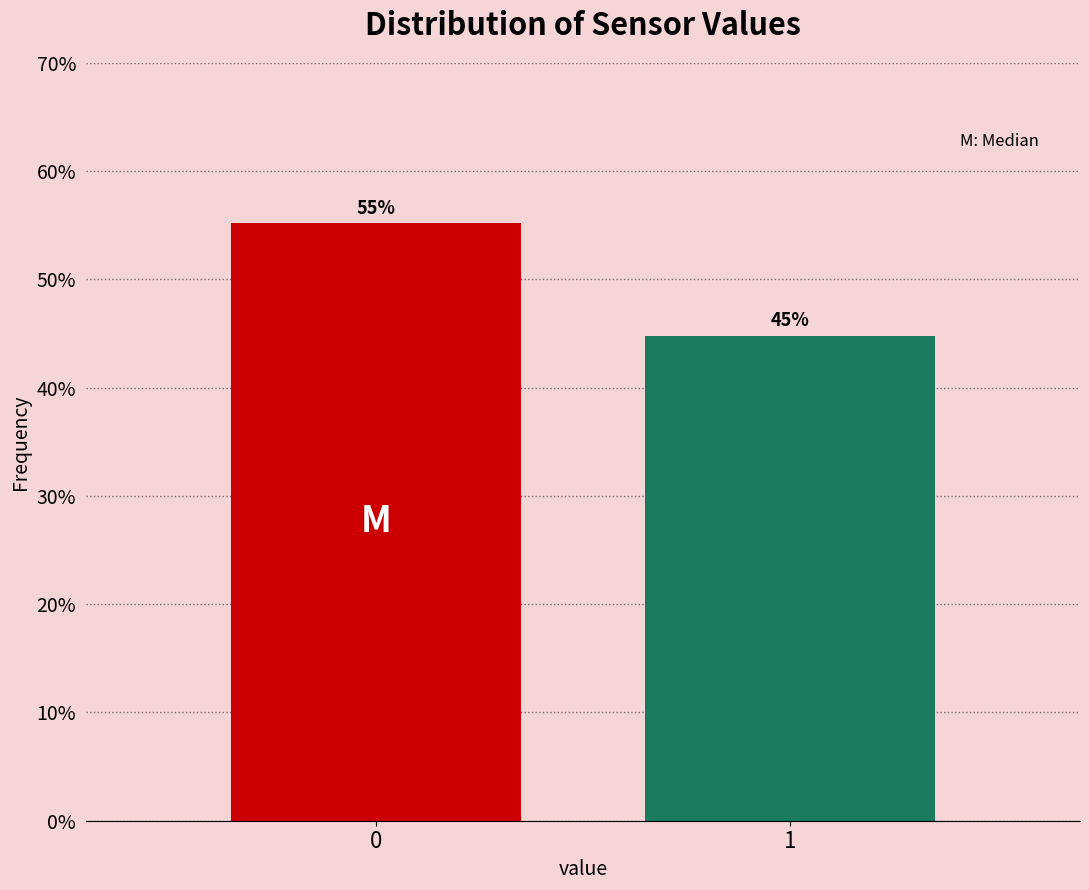

The chart shows a value of 55.2 at 0. True or false?

True